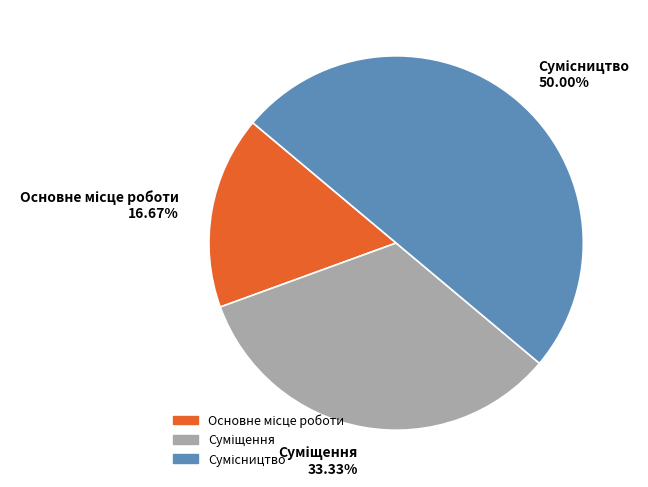

What portion of the pie excludes Суміщення?

66.7%